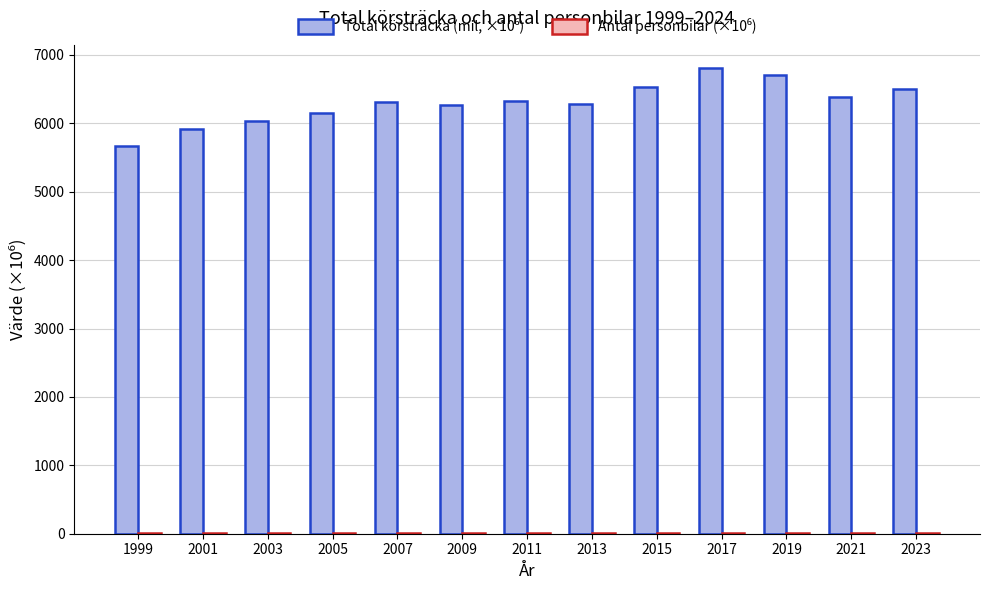

Which label corresponds to the largest value in the chart?

2017